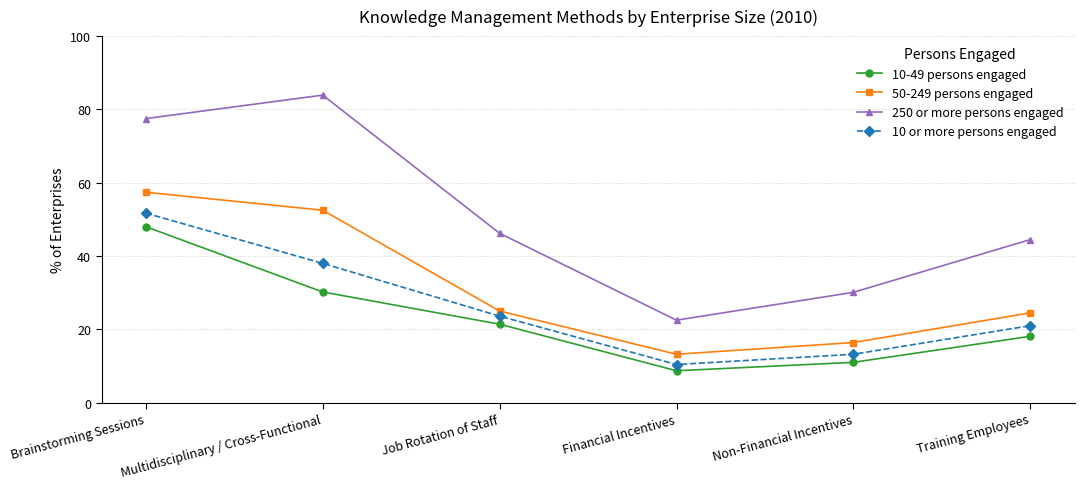

Which category has the highest value in the 250 or more persons engaged series?

Multidisciplinary / Cross-Functional